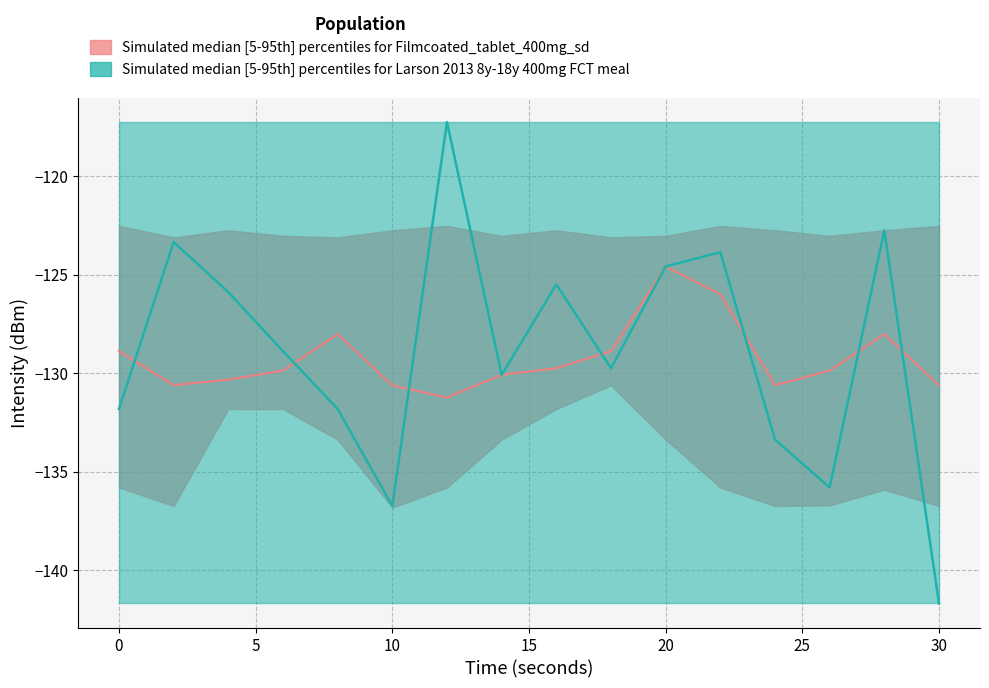

What is the spread (max minus min) of values at 16?

24.4